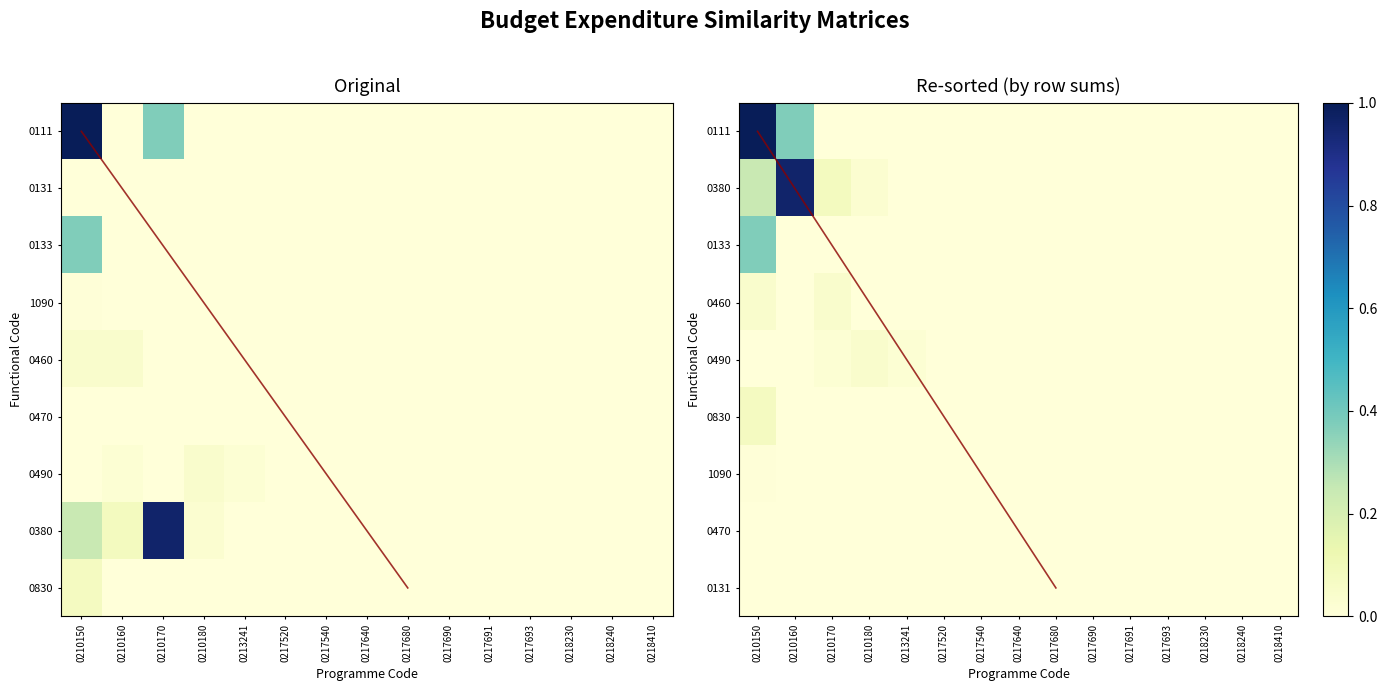

Is the value of 0470 at 0210180 greater than the value of 0111 at 0218410?

No